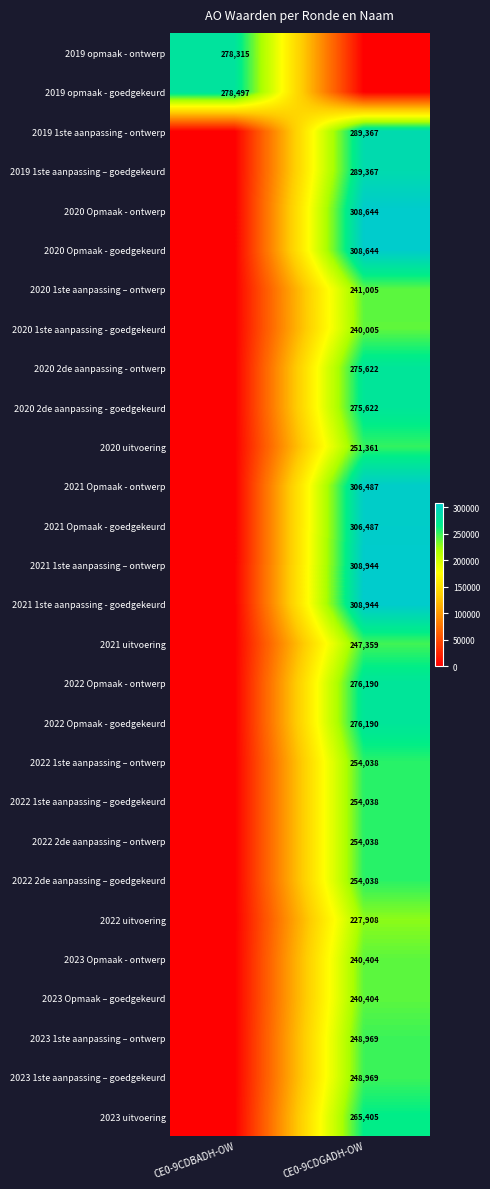

The value of 2020 Opmaak - goedgekeurd at CE0-9CDGADH-OW is 152350. True or false?

False